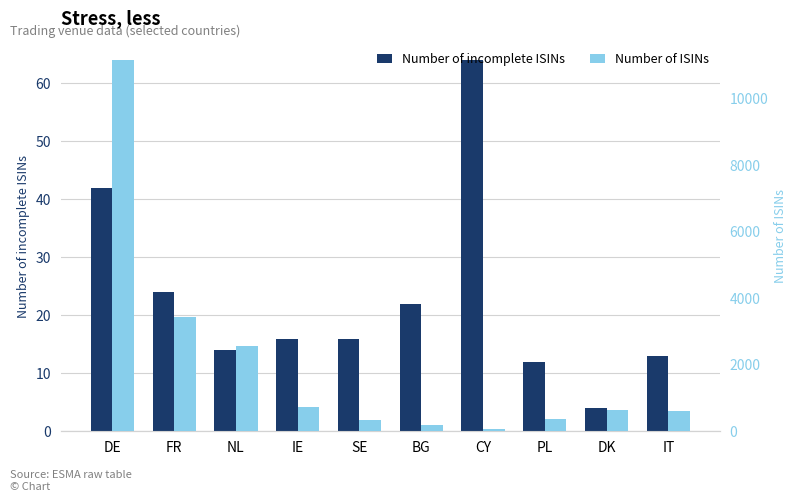

Reading left to right, what are all the values shown in this chart?

Number of incomplete ISINs: DE=42	FR=24	NL=14	IE=16	SE=16	BG=22	CY=64	PL=12	DK=4	IT=13
Number of ISINs: DE=11157	FR=3440	NL=2567	IE=730	SE=336	BG=177	CY=64	PL=383	DK=648	IT=602